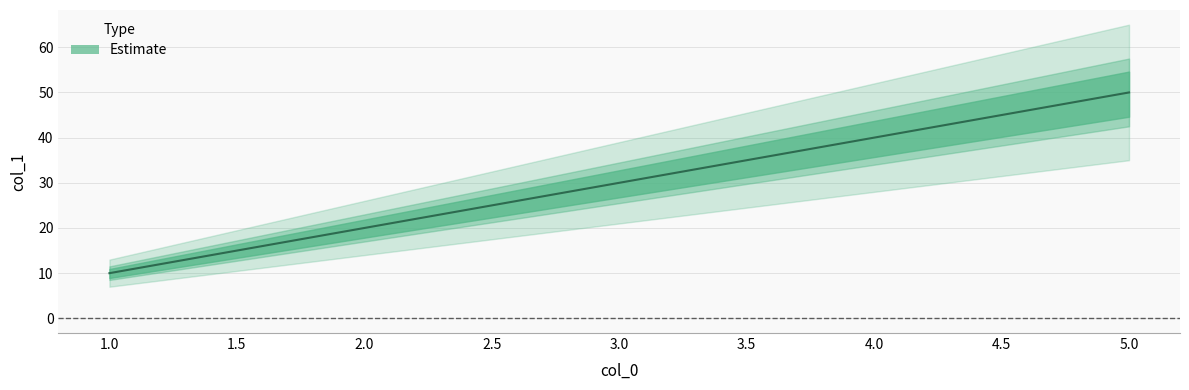

The chart shows a value of 30 at 2. True or false?

False